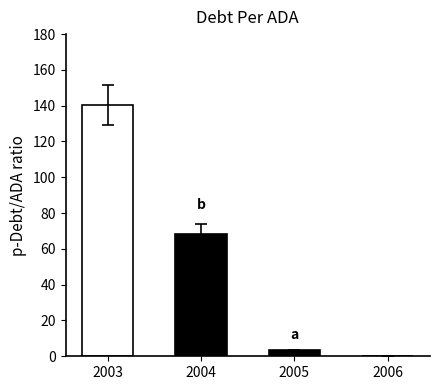

Is it true that the value at 2018 is -50.2?

False